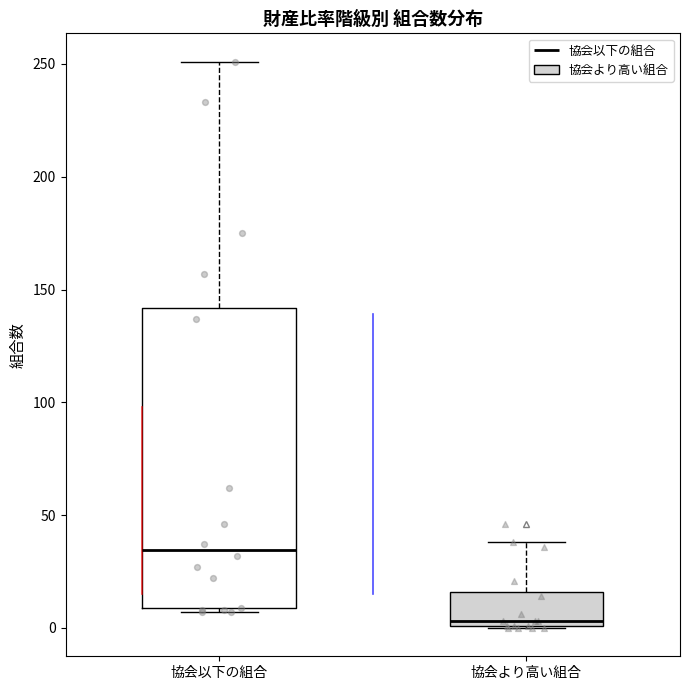

Reading left to right, read every box against the y-axis: the position of its median line, the range the box covers, and the ends of its whiskers. The values are not printed on the chart, so give them approximately, as read against the axis.

協会以下の組合: median 35, box 10 to 140, whiskers 5 to 250
協会より高い組合: median 5, box 0 to 15, whiskers 0 to 40